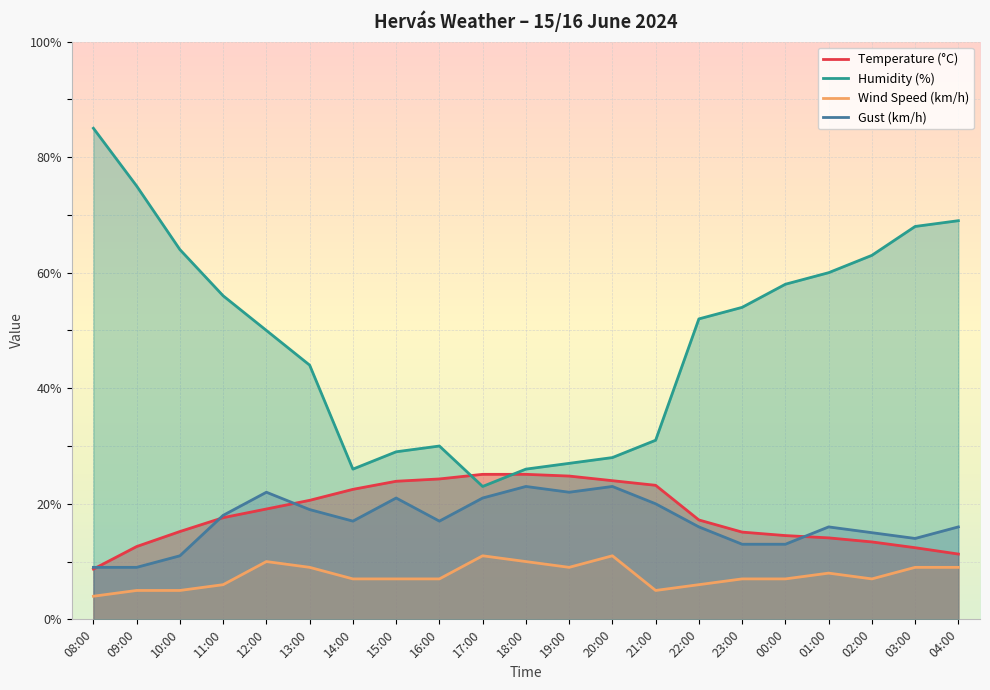

What is the difference between the Humidity (%) values at 13:00 and 09:00?

31.0